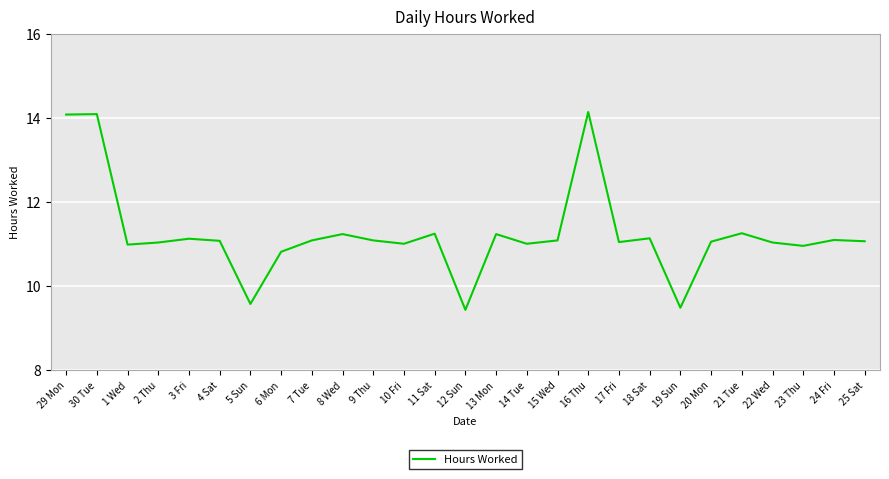

What is the smallest value displayed?

9.4